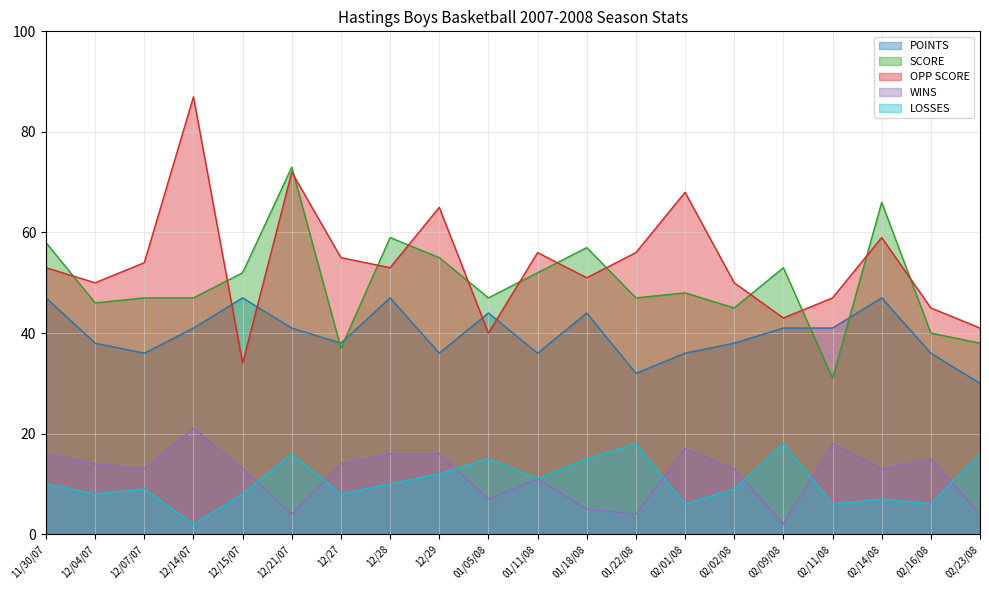

Reading right to left, extract all data points from this chart.

POINTS: 02/23/08=30	02/16/08=36	02/14/08=47	02/11/08=41	02/09/08=41	02/02/08=38	02/01/08=36	01/22/08=32	01/18/08=44	01/11/08=36	01/05/08=44	12/29=36	12/28=47	12/27=38	12/21/07=41	12/15/07=47	12/14/07=41	12/07/07=36	12/04/07=38	11/30/07=47
SCORE: 02/23/08=38	02/16/08=40	02/14/08=66	02/11/08=31	02/09/08=53	02/02/08=45	02/01/08=48	01/22/08=47	01/18/08=57	01/11/08=52	01/05/08=47	12/29=55	12/28=59	12/27=37	12/21/07=73	12/15/07=52	12/14/07=47	12/07/07=47	12/04/07=46	11/30/07=58
OPP SCORE: 02/23/08=41	02/16/08=45	02/14/08=59	02/11/08=47	02/09/08=43	02/02/08=50	02/01/08=68	01/22/08=56	01/18/08=51	01/11/08=56	01/05/08=40	12/29=65	12/28=53	12/27=55	12/21/07=72	12/15/07=34	12/14/07=87	12/07/07=54	12/04/07=50	11/30/07=53
WINS: 02/23/08=4	02/16/08=15	02/14/08=13	02/11/08=18	02/09/08=2	02/02/08=13	02/01/08=17	01/22/08=4	01/18/08=5	01/11/08=11	01/05/08=7	12/29=16	12/28=16	12/27=14	12/21/07=4	12/15/07=13	12/14/07=21	12/07/07=13	12/04/07=14	11/30/07=16
LOSSES: 02/23/08=16	02/16/08=6	02/14/08=7	02/11/08=6	02/09/08=18	02/02/08=9	02/01/08=6	01/22/08=18	01/18/08=15	01/11/08=11	01/05/08=15	12/29=12	12/28=10	12/27=8	12/21/07=16	12/15/07=8	12/14/07=2	12/07/07=9	12/04/07=8	11/30/07=10